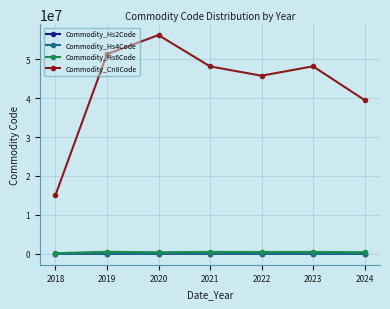

True or false: Commodity_Cn8Code and Commodity_Hs4Code cross at least once.

False